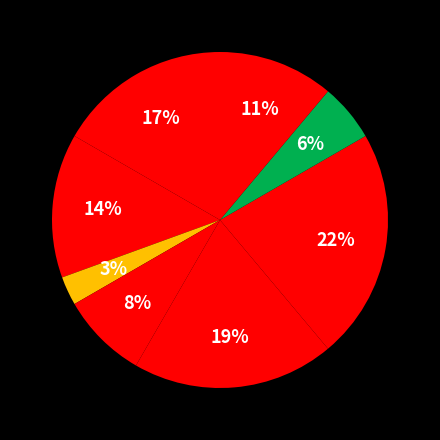

Count the number of slices in the pie.

8